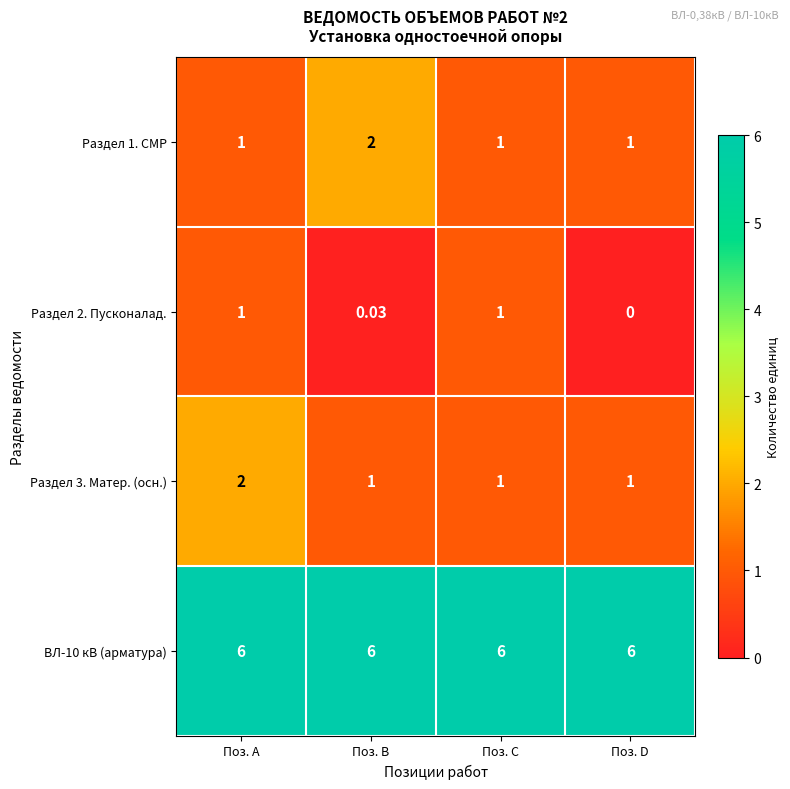

At which category is the sum across all series the highest?

Поз. A